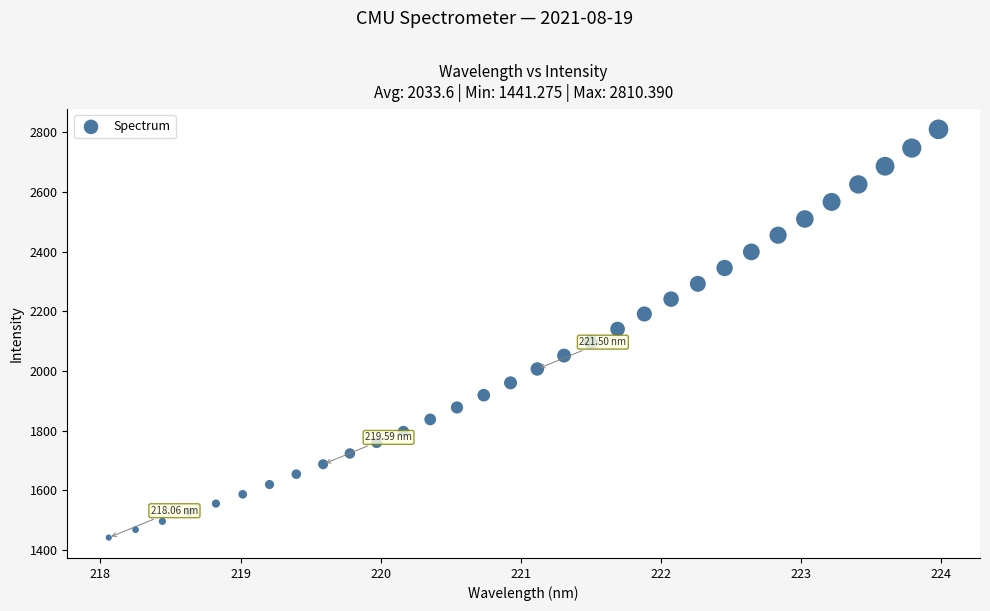

What is the range of Y values (max minus min)?

1369.1